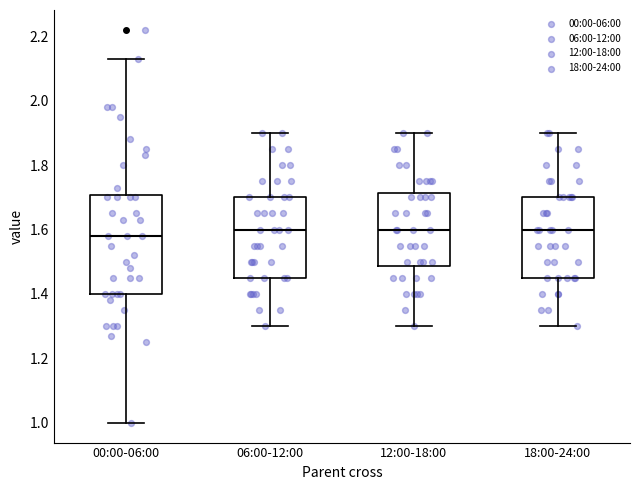

Reading left to right, read every box against the y-axis: the position of its median line, the range the box covers, and the ends of its whiskers. The values are not printed on the chart, so give them approximately, as read against the axis.

00:00-06:00: median 1.58, box 1.40 to 1.70, whiskers 1.00 to 2.14
06:00-12:00: median 1.60, box 1.46 to 1.70, whiskers 1.30 to 1.90
12:00-18:00: median 1.60, box 1.48 to 1.72, whiskers 1.30 to 1.90
18:00-24:00: median 1.60, box 1.46 to 1.70, whiskers 1.30 to 1.90